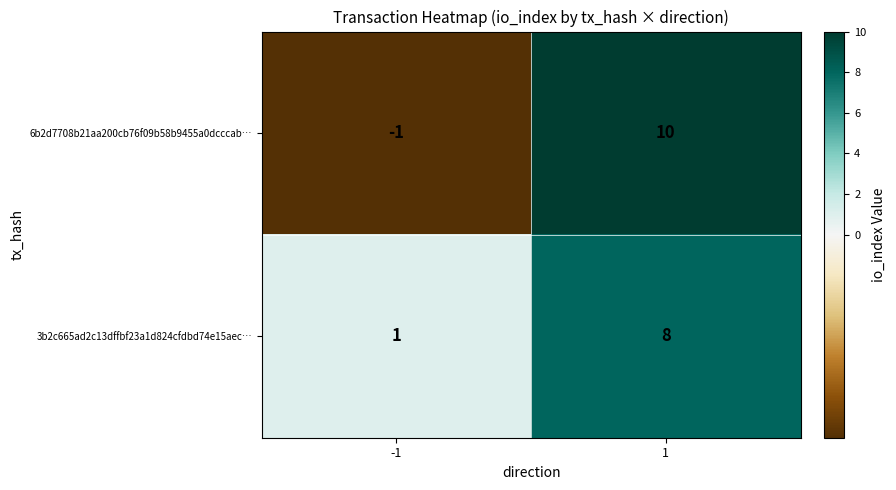

Is it true that 3b2c665ad2c13dffbf23a1d824cfdbd74e15aec… equals 0 at -1?

False